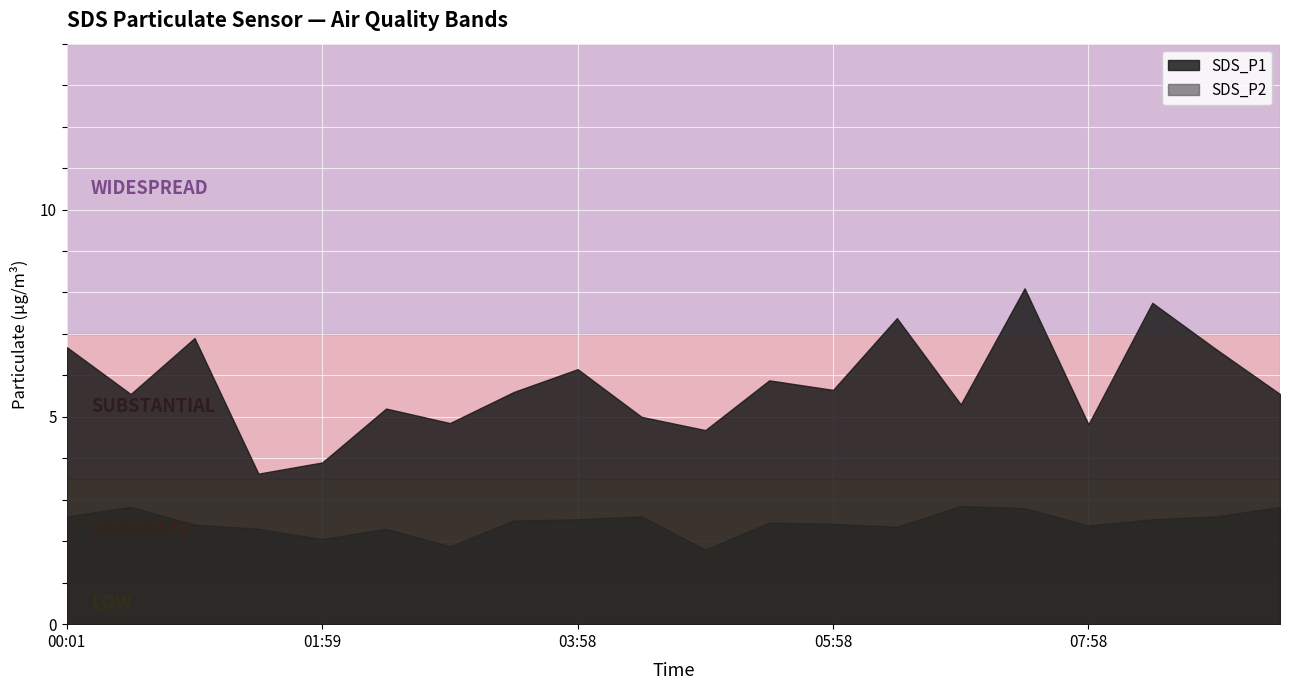

What is the difference between the SDS_P1 values at 08:28 and 02:58?

2.9